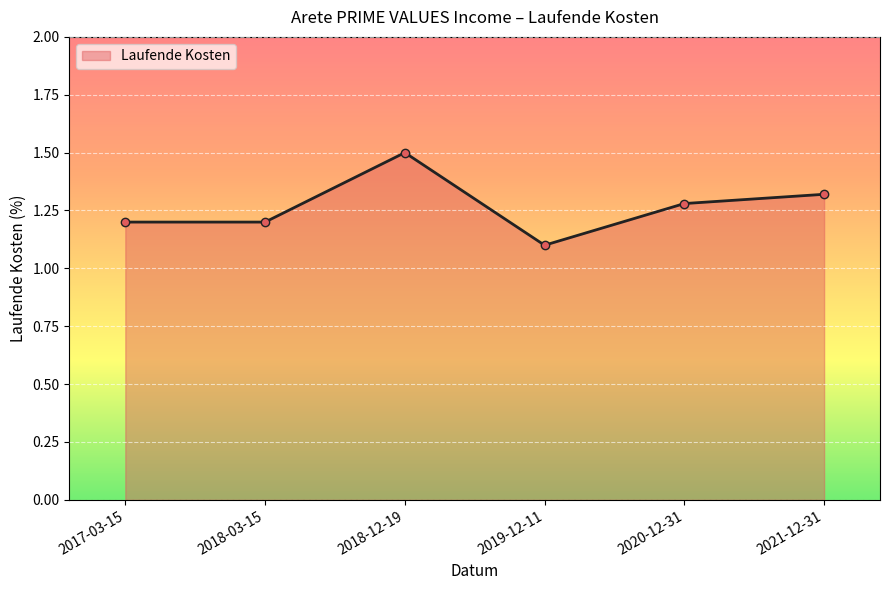

What is the difference between the maximum and minimum values?

0.4